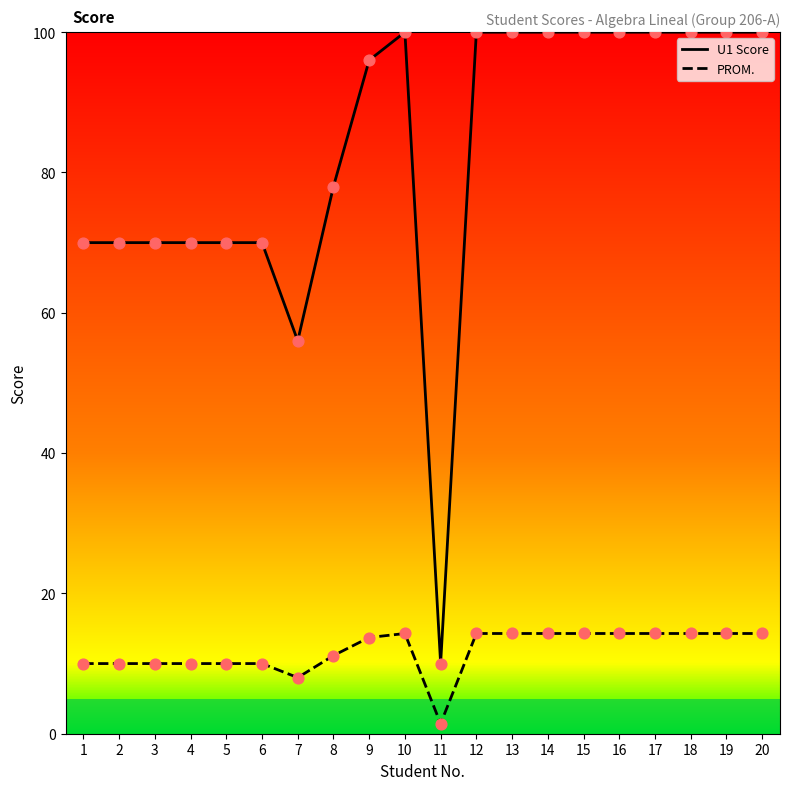

Which series contains the lowest Y value?

PROM.